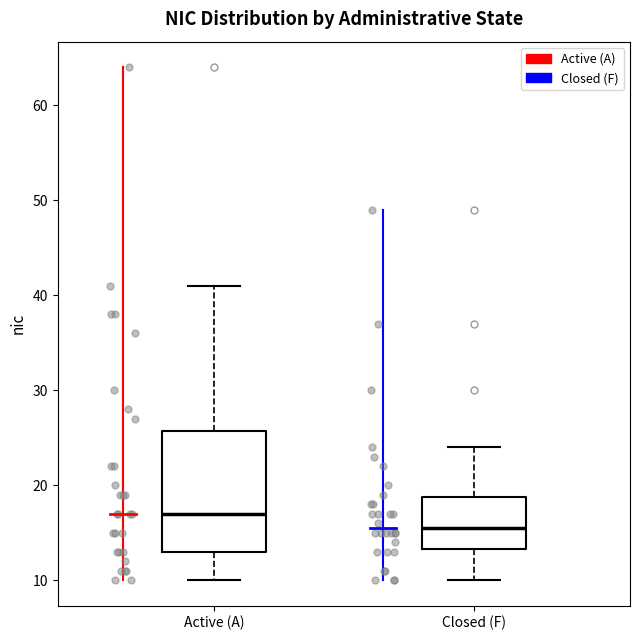

Reading left to right, transcribe this box plot: for each box, give where its median line is, the range the box spans, and where its two whiskers end, as read against the y-axis. The values are not printed on the chart, so give them approximately, as read against the axis.

Active (A): median 17, box 13 to 26, whiskers 10 to 41
Closed (F): median 16, box 13 to 19, whiskers 10 to 24